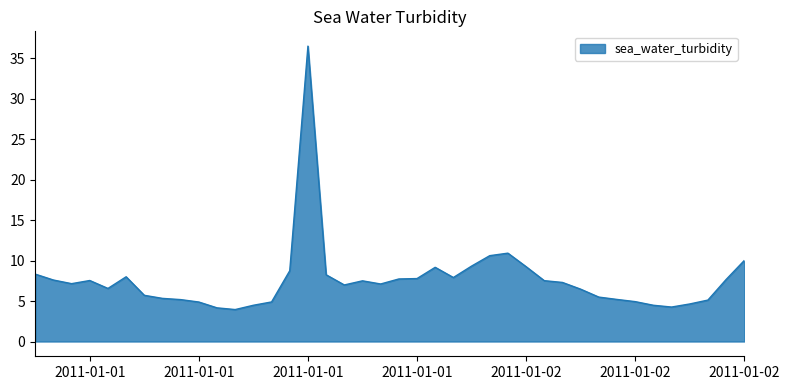

What is the difference between the maximum and minimum values?

32.6